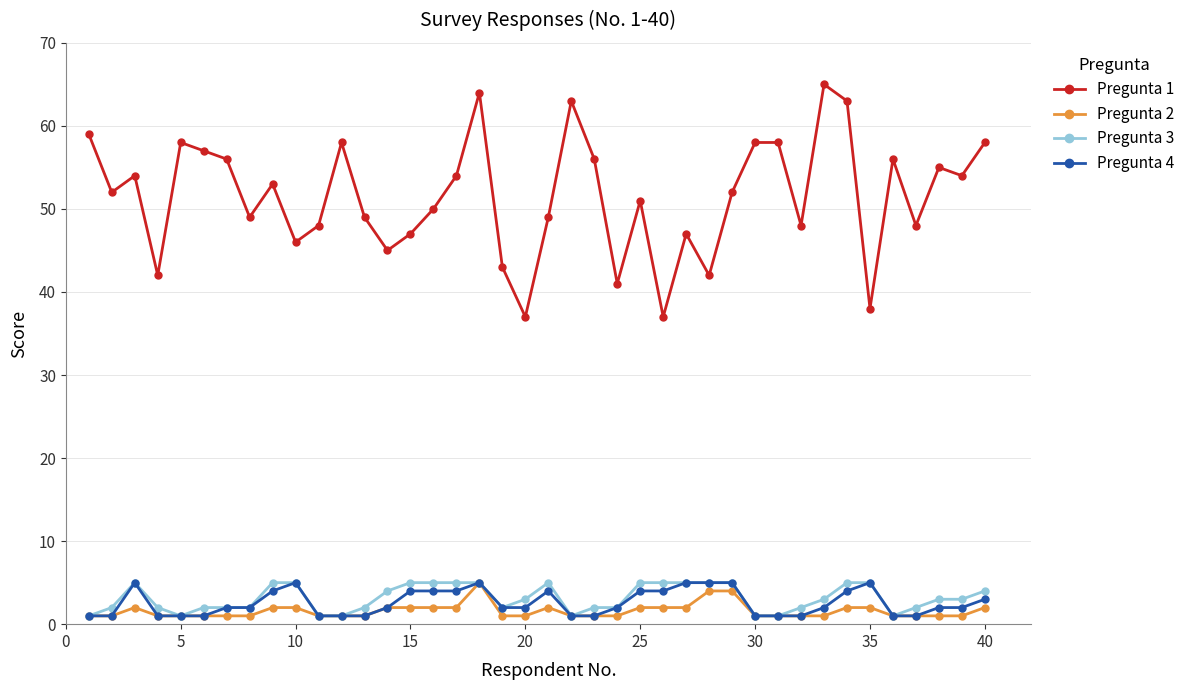

How many series are shown in this chart?

4